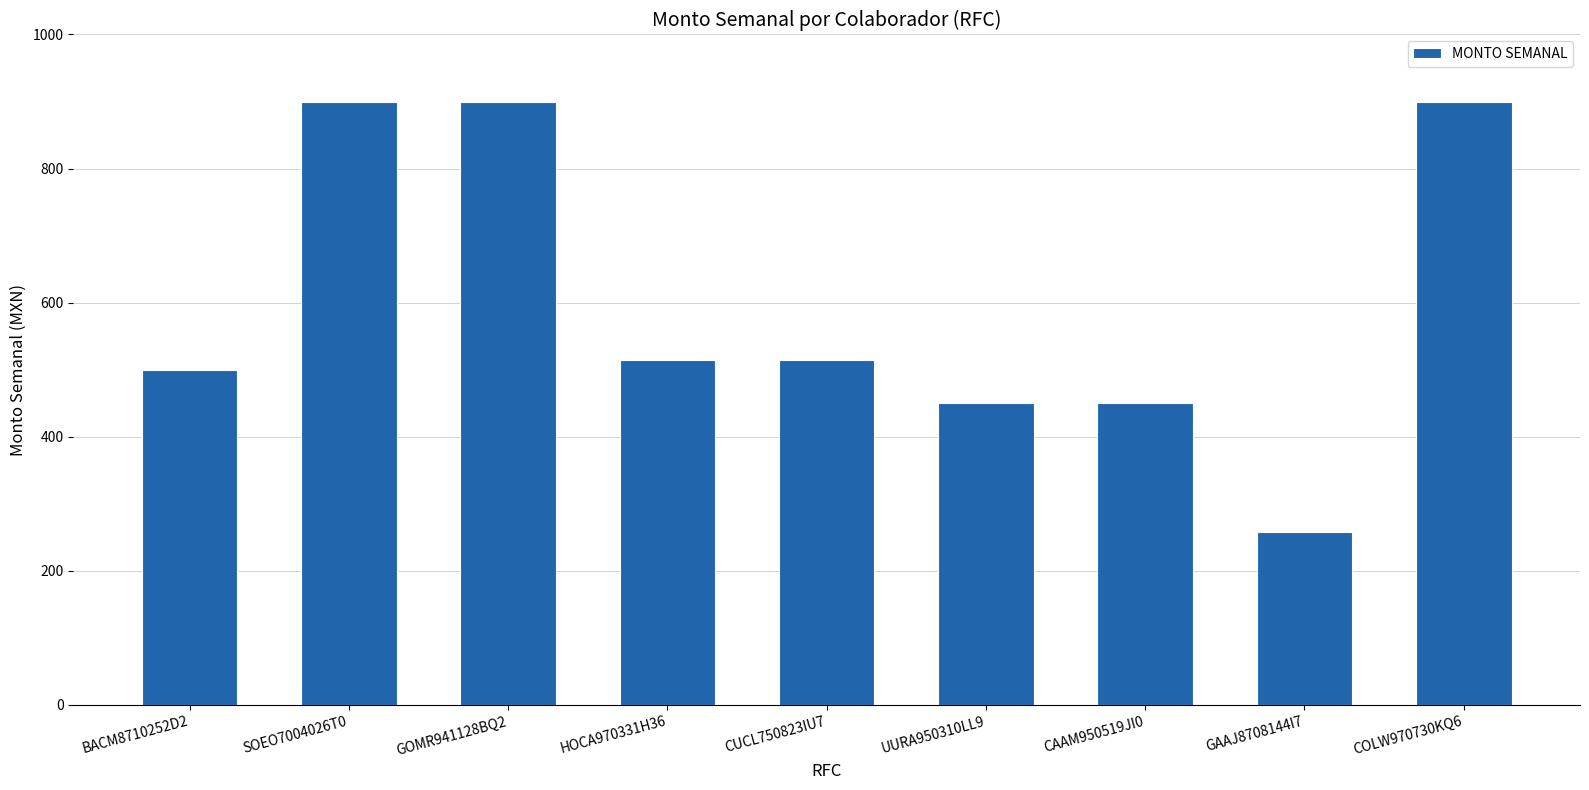

At which label does the data first exceed 514?

SOEO7004026T0